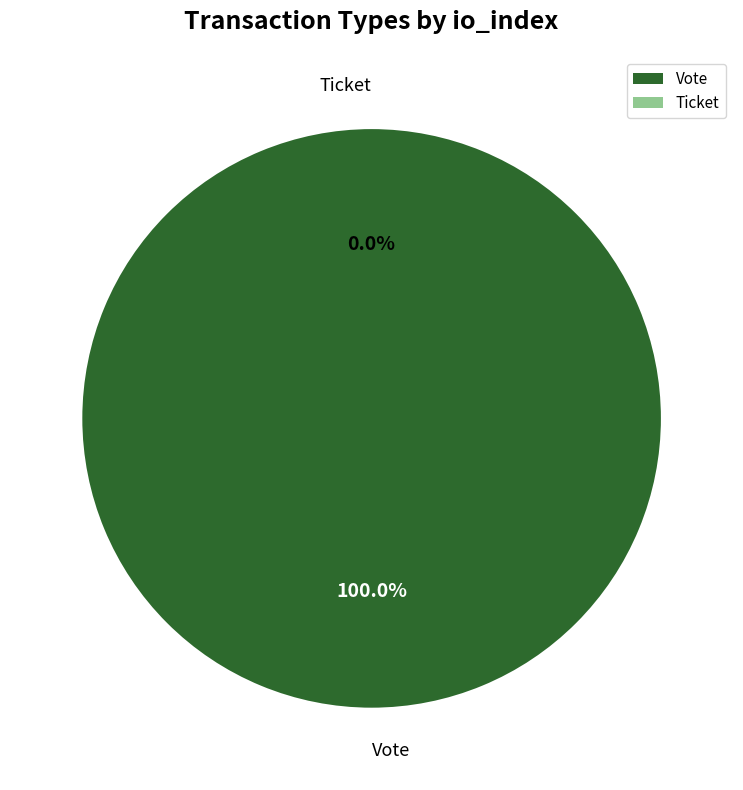

To the nearest percent, what is the average slice percentage?

50%